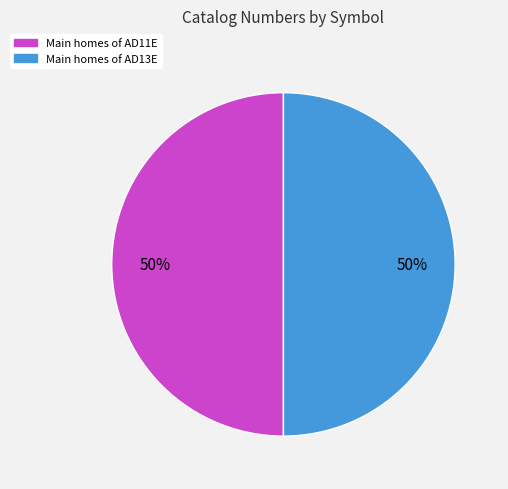

Is it true that Main homes of AD13E is 43% of the pie?

False